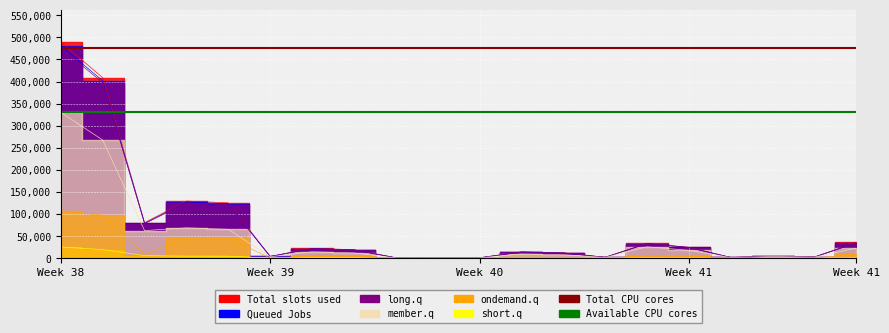

What is the sum of the Available CPU cores values at Week 38 and Week 39?

660202